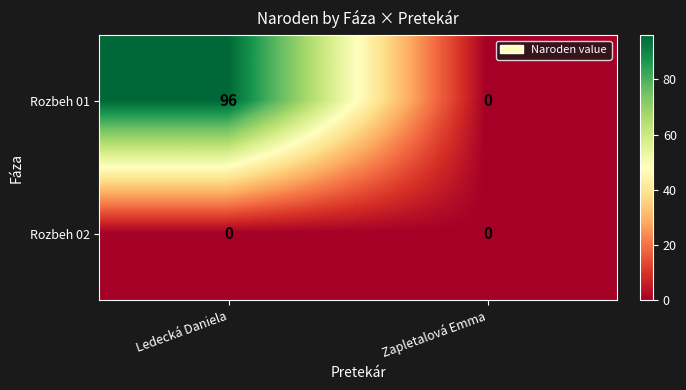

What is the difference between the highest and lowest values at Ledecká Daniela?

96